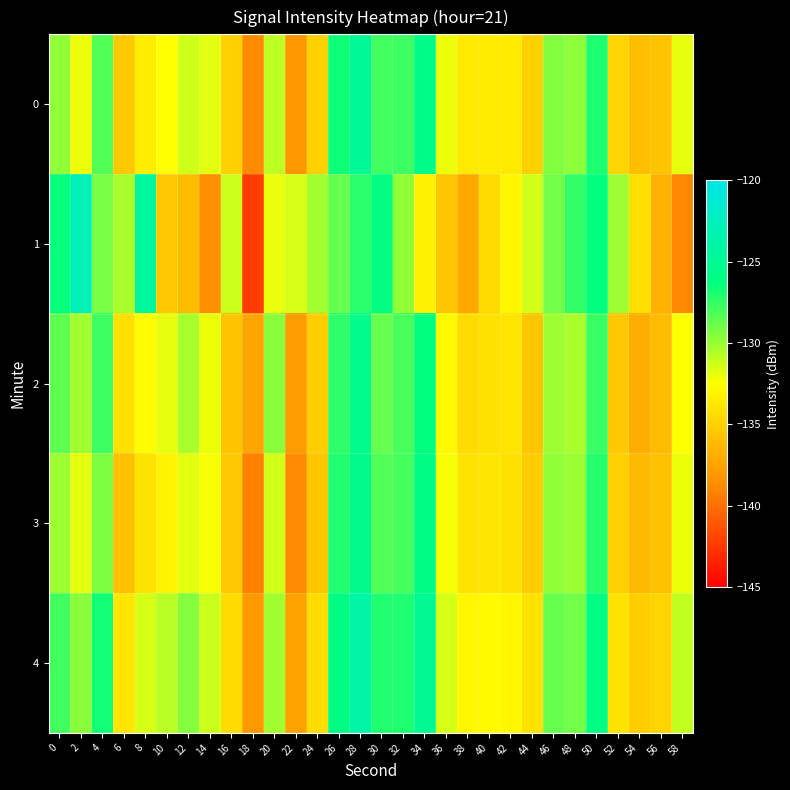

Rank the series at 4 from highest to lowest value.

4, 2, 0, 1, 3